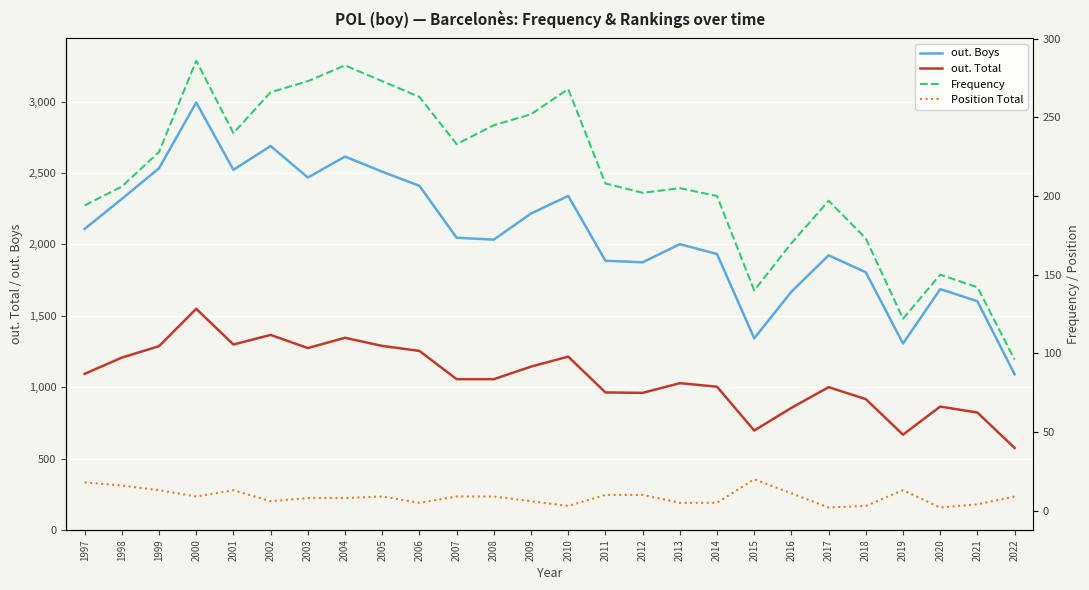

Where does the out. Boys series first go above 2047?

1997